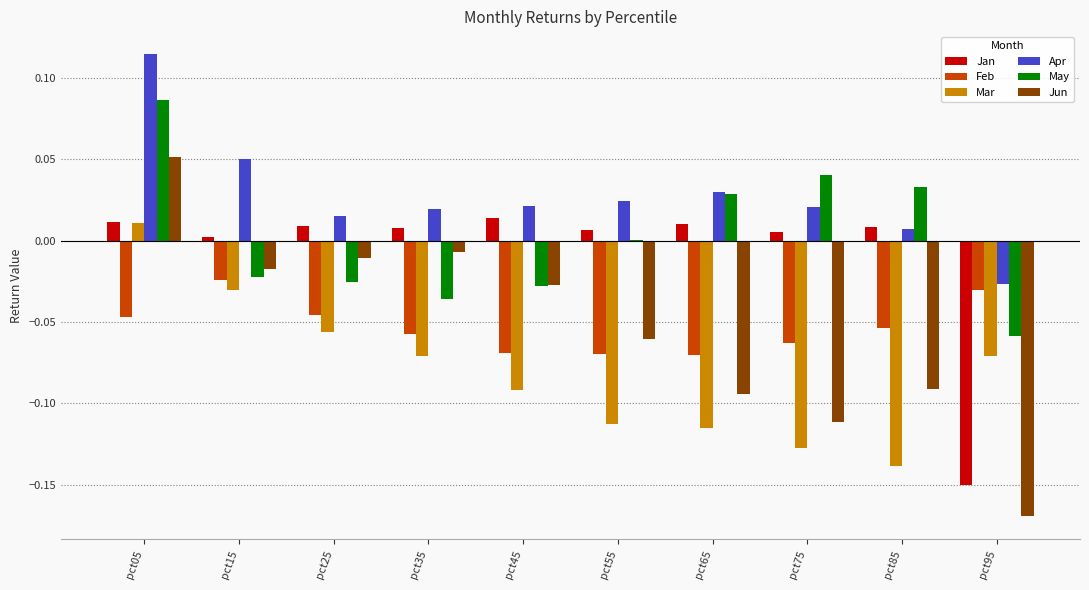

What is the sum of all Jun values?

-0.5